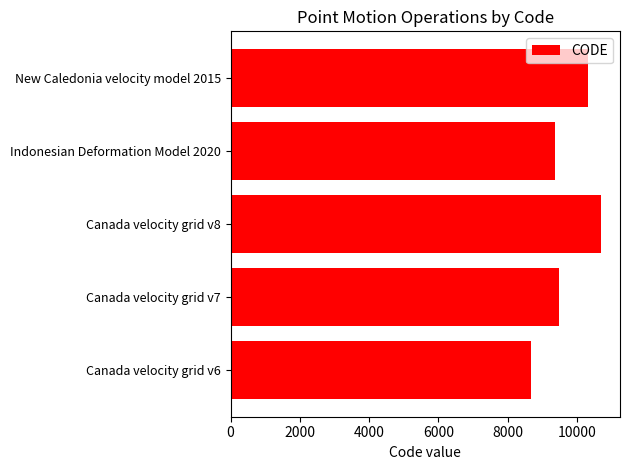

Rank the categories by value from highest to lowest.

Canada velocity grid v8, New Caledonia velocity model 2015, Canada velocity grid v7, Indonesian Deformation Model 2020, Canada velocity grid v6